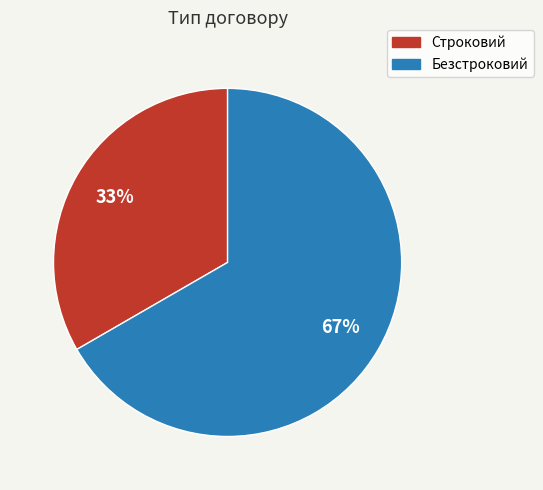

Is the sum of Строковий and Безстроковий greater than half?

Yes